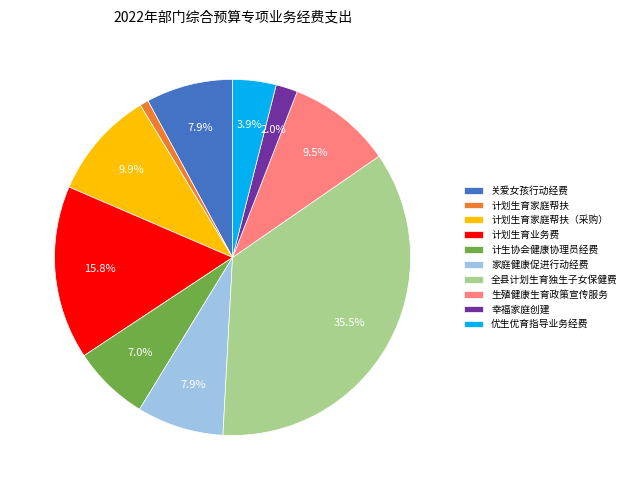

To the nearest percent, what is the combined percentage of 计划生育家庭帮扶 and 计划生育家庭帮扶（采购）?

11%